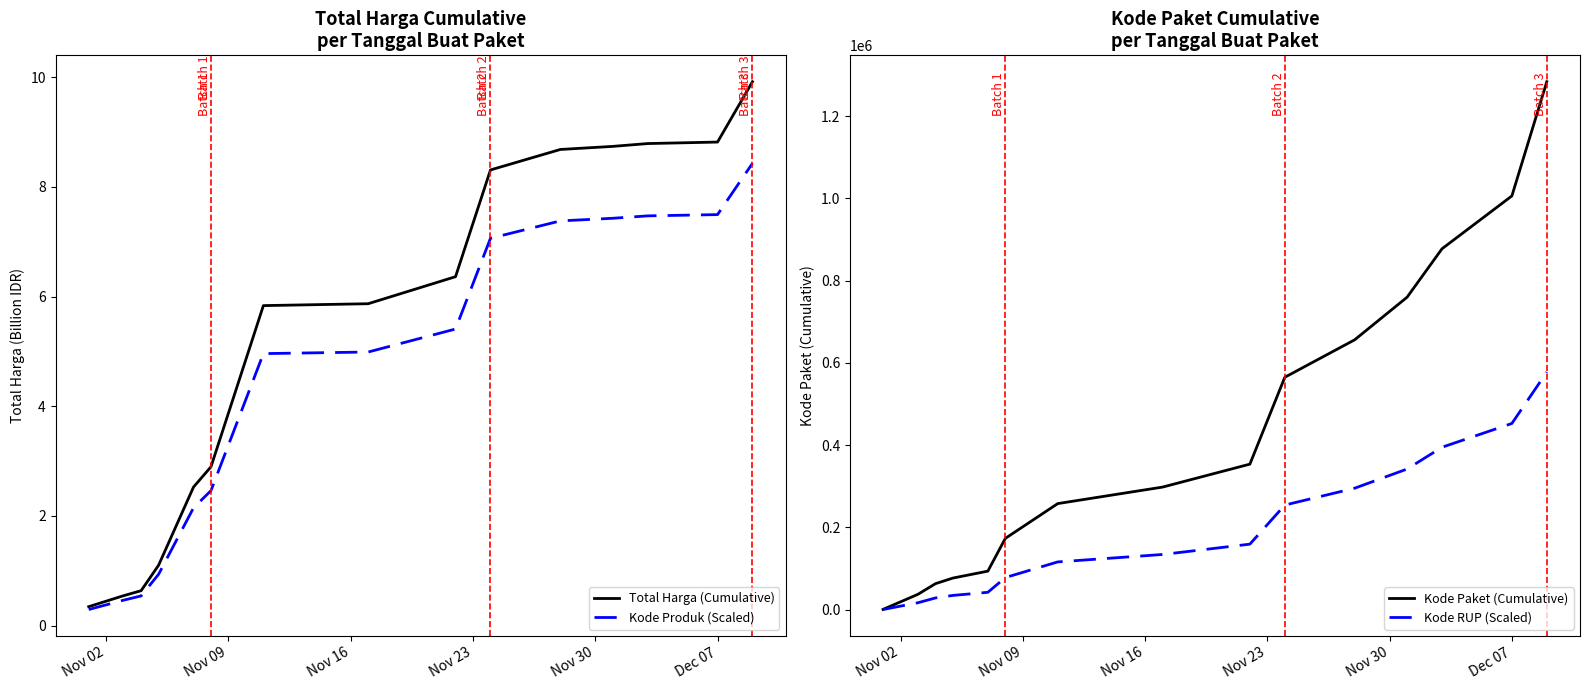

What is the highest value of the Kode Produk (Scaled) series?

8.4